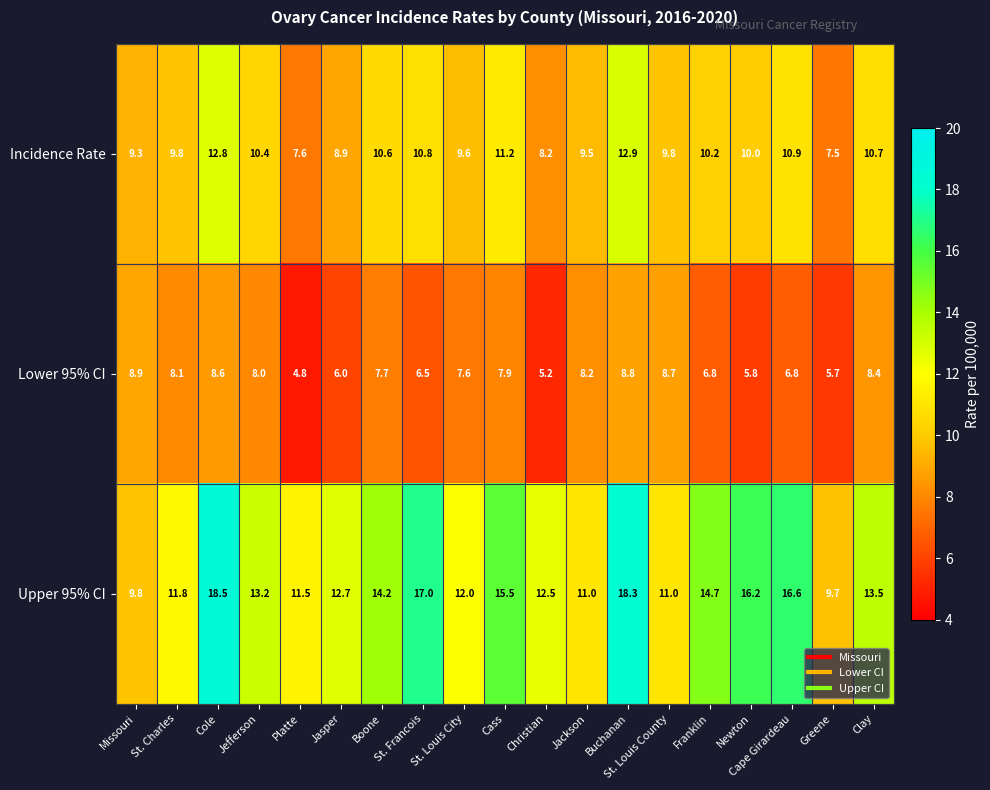

Is it true that Incidence Rate equals 7.6 at Platte?

True